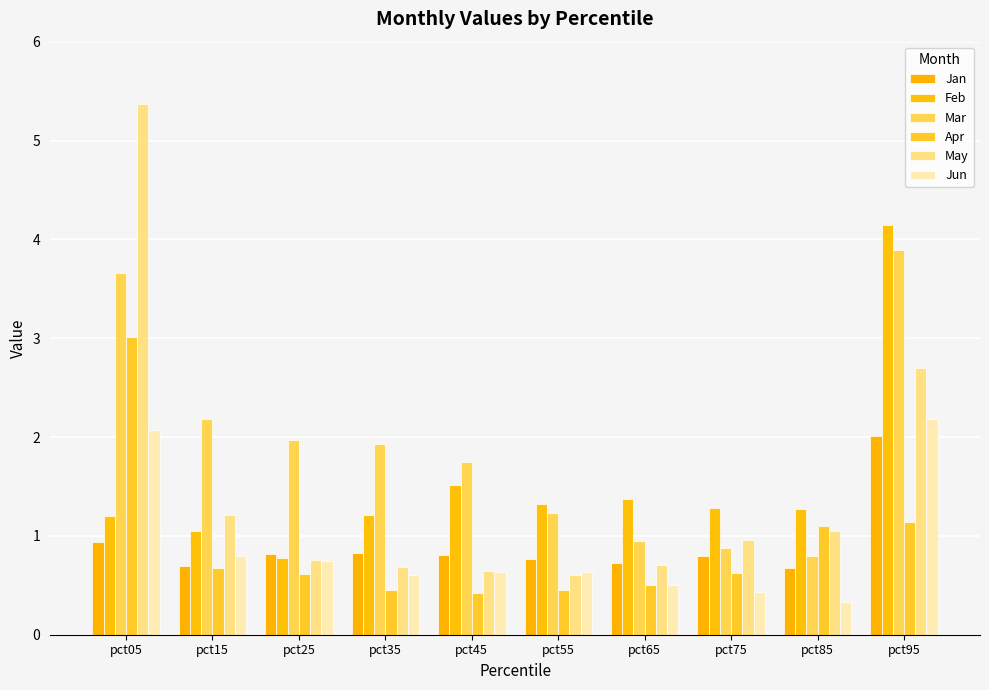

What is the difference between the maximum and minimum values in the Feb series?

3.4